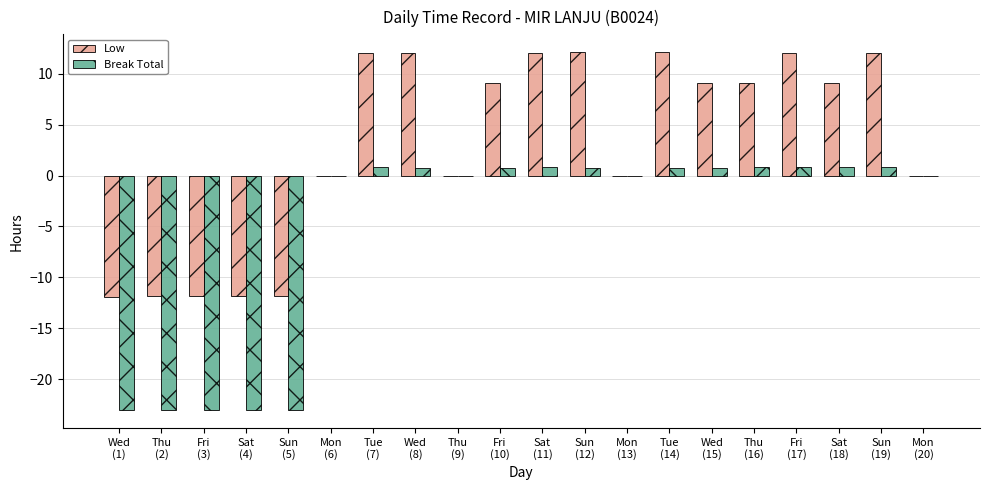

What is the greatest value displayed?

12.1